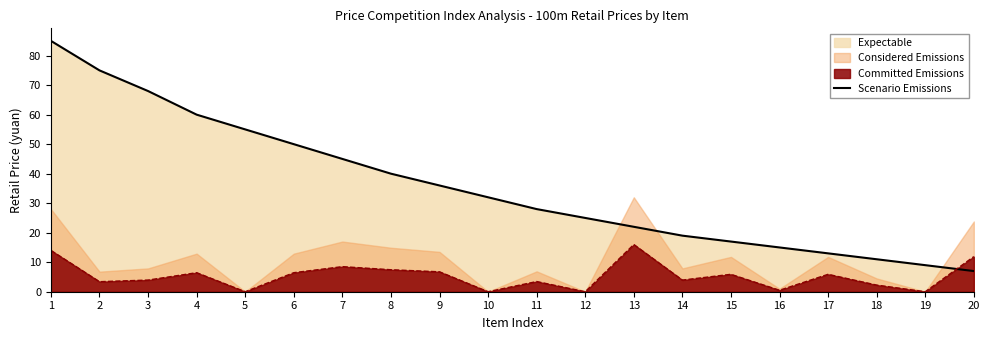

What is the greatest value displayed?

85